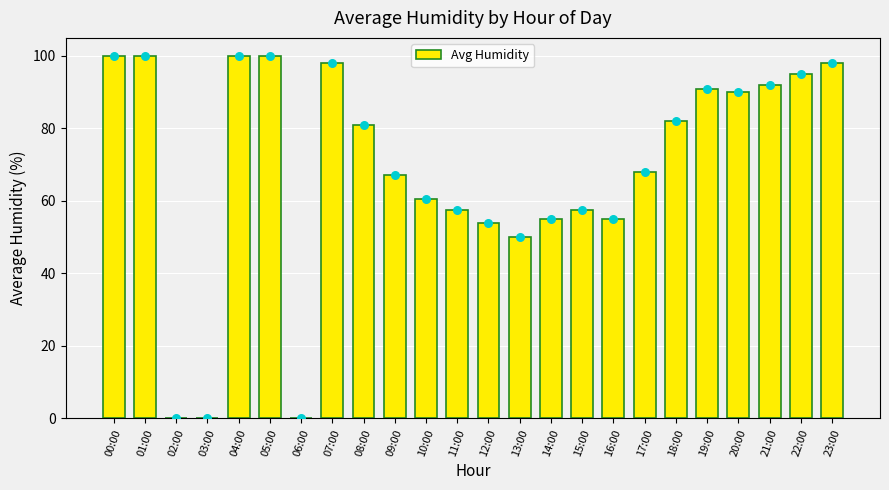

Approximately how many times larger is the value at 09:00 compared to 14:00?

1.2